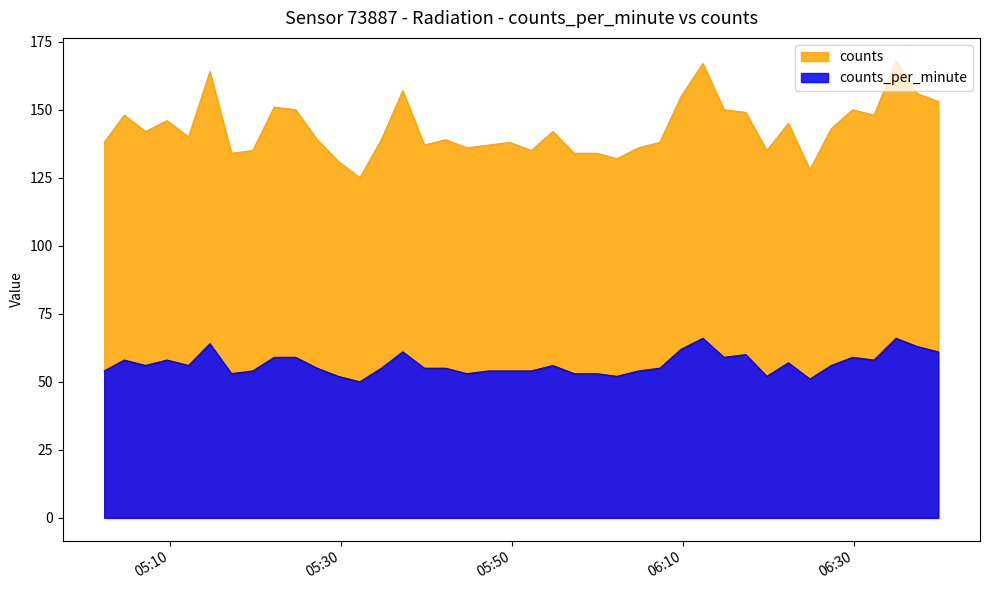

Between 2023-05-07T05:27:11 and 2023-05-07T06:39:53, which series saw the biggest shift?

counts